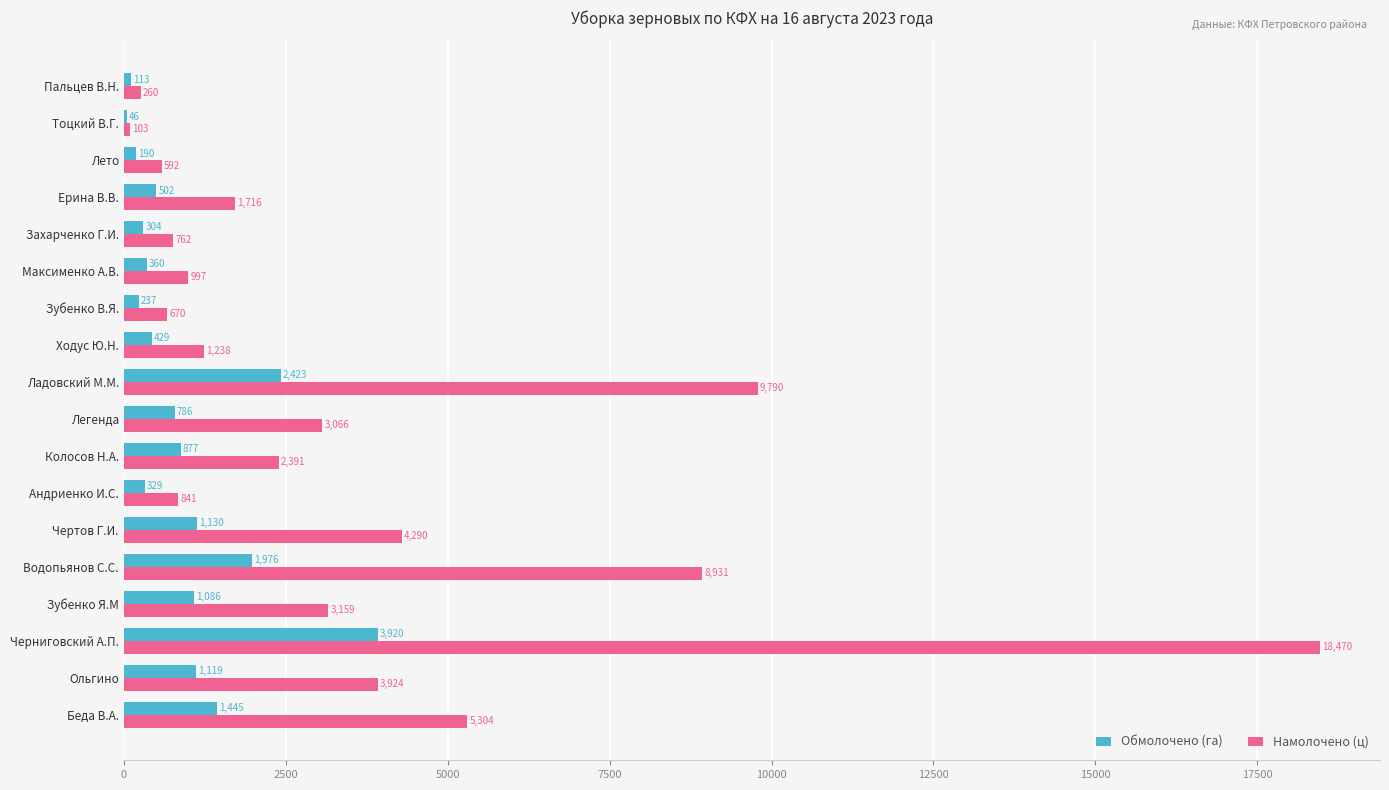

What is the maximum value for Обмолочено (га)?

3920.0